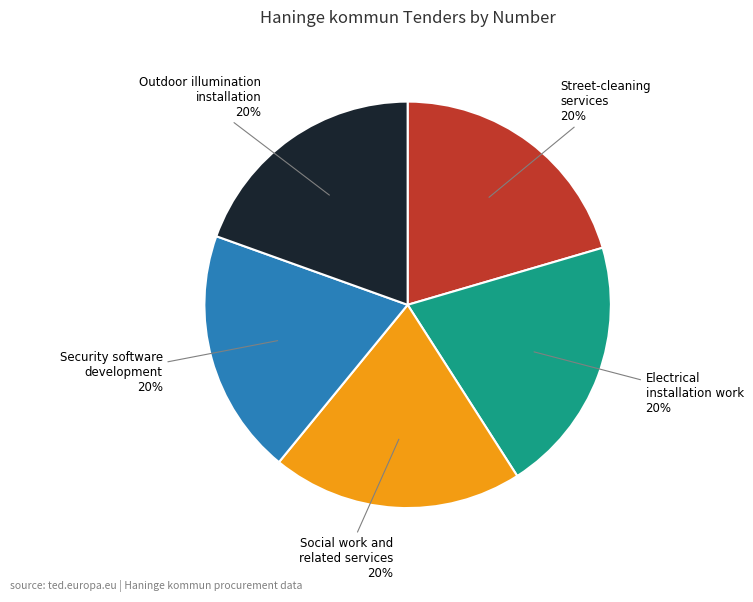

Is it true that Street-cleaning services is 20% of the pie?

True